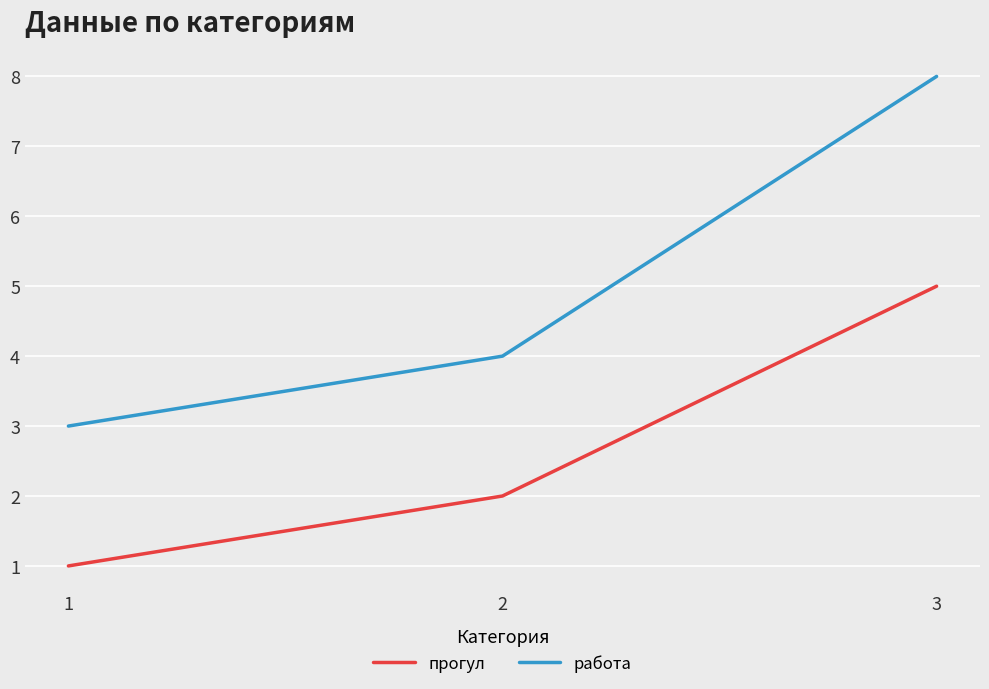

Rank the series by their maximum value, from lowest to highest.

прогул, работа